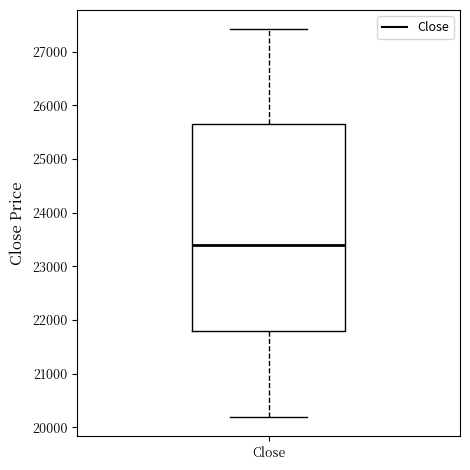

Transcribe this box plot: give where the median line is, the range the box spans, and where the two whiskers end, as read against the y-axis. The values are not printed on the chart, so give them approximately, as read against the axis.

median 23400, box 21800 to 25700, whiskers 20200 to 27400